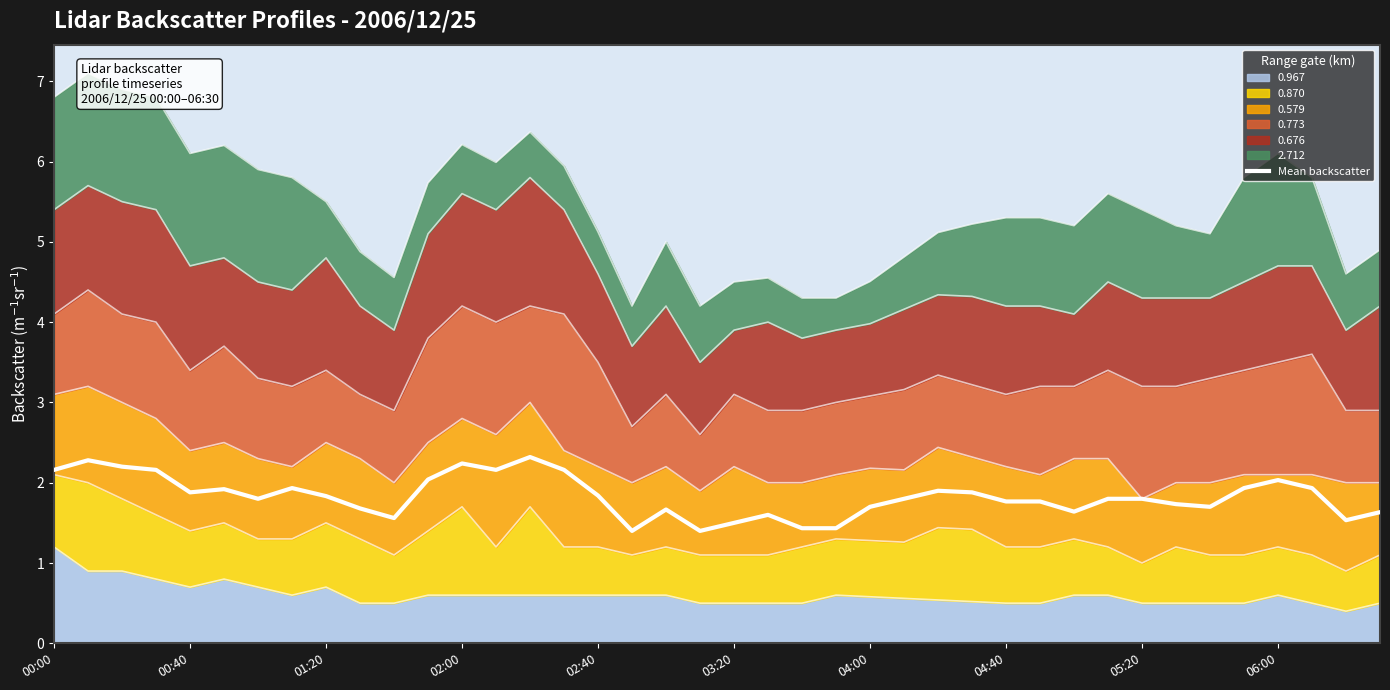

How many points are higher than both their immediate neighbors (excluding endpoints)?

9